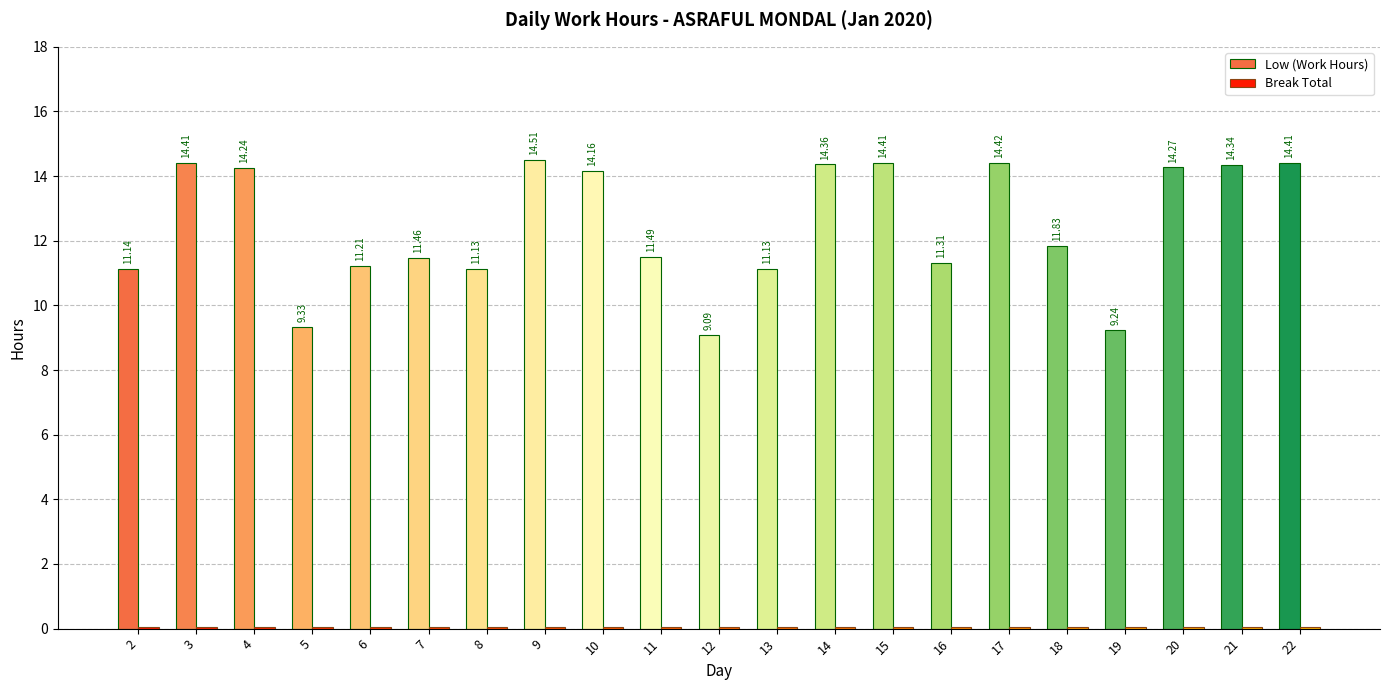

At which category is the sum across all series the highest?

9